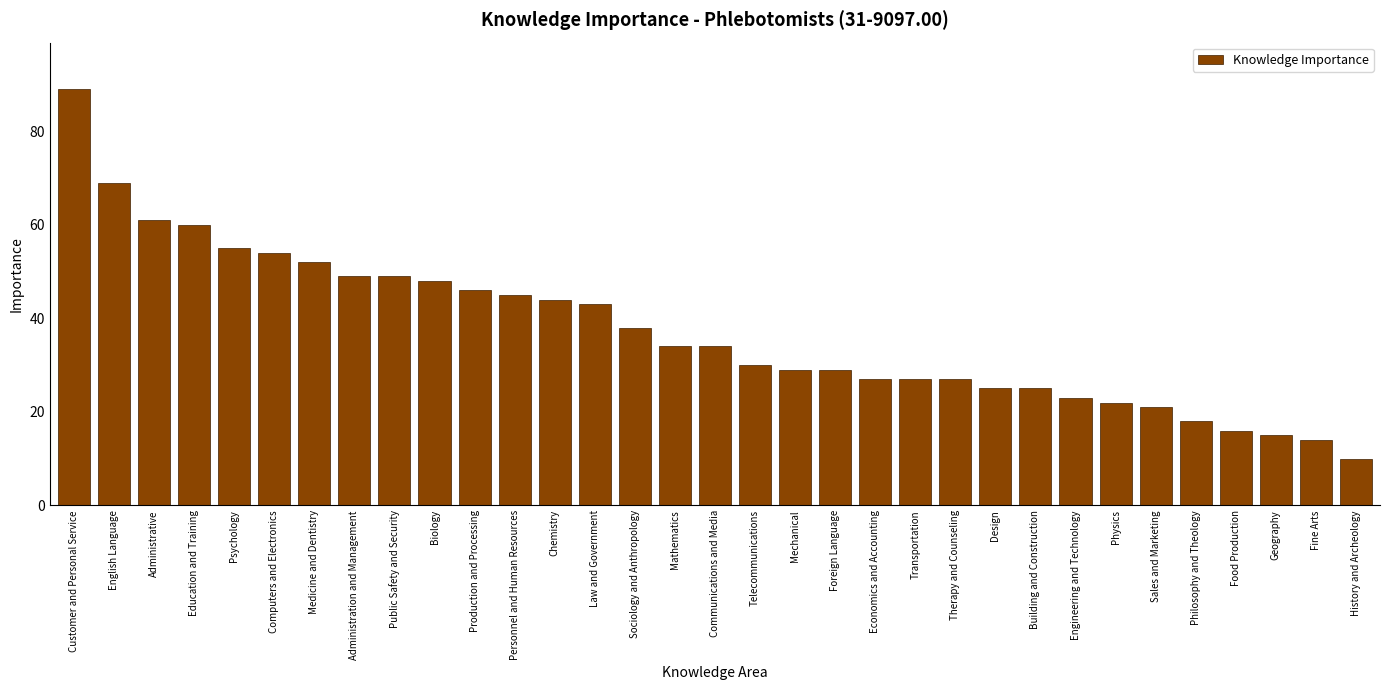

Which label corresponds to the smallest value in the chart?

History and Archeology